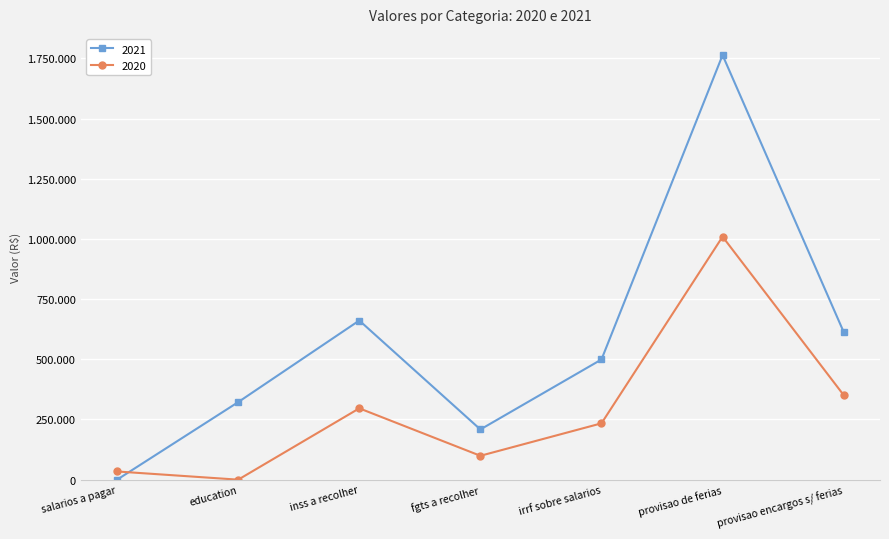

What position from the right is salarios a pagar?

7